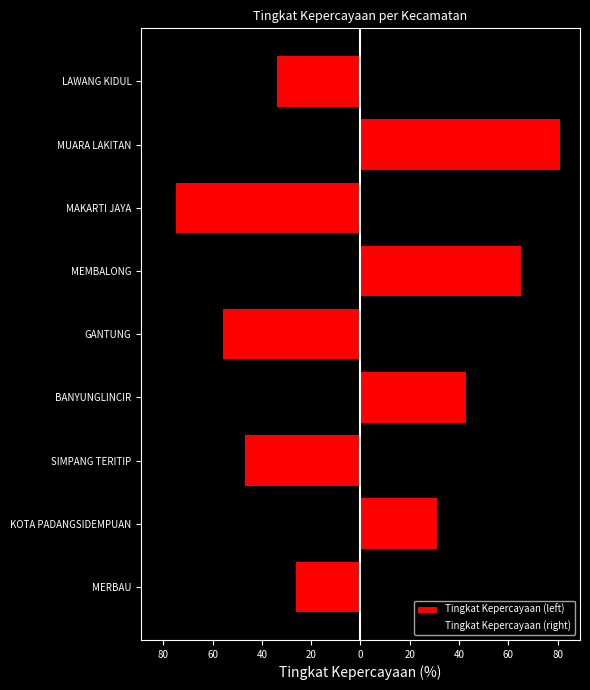

Which has a higher value, BANYUNGLINCIR or MERBAU?

MERBAU